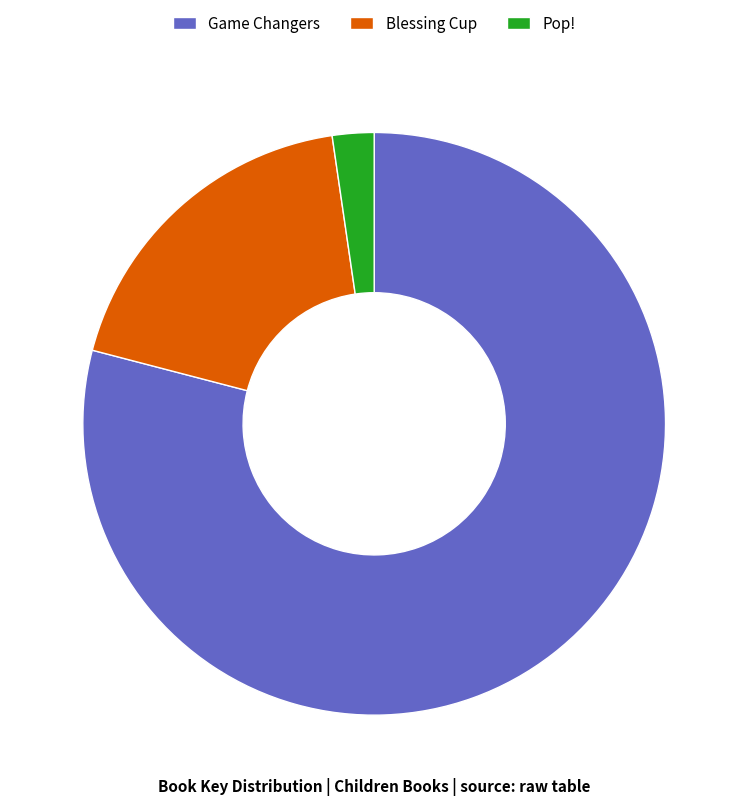

Which category has the biggest portion of the pie?

Game Changers